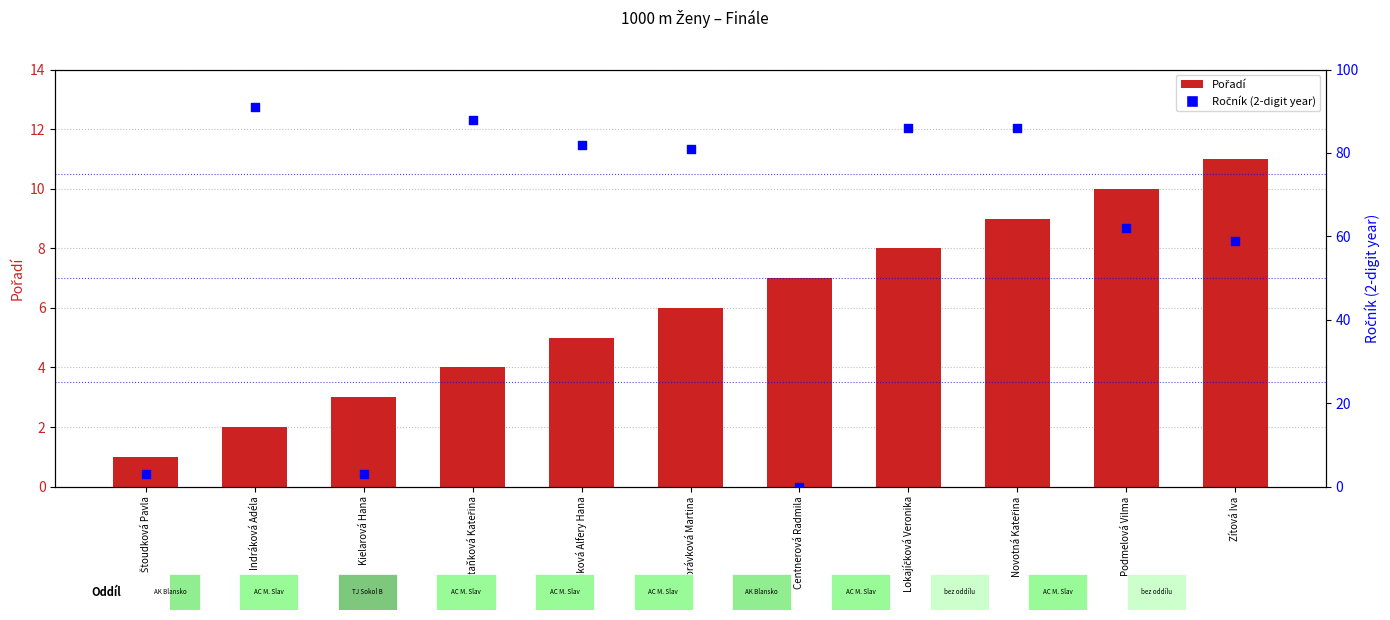

Is the value of Pořadí at Centnerová Radmila greater than the value of Ročník (normalized) at Zítová Iva?

No